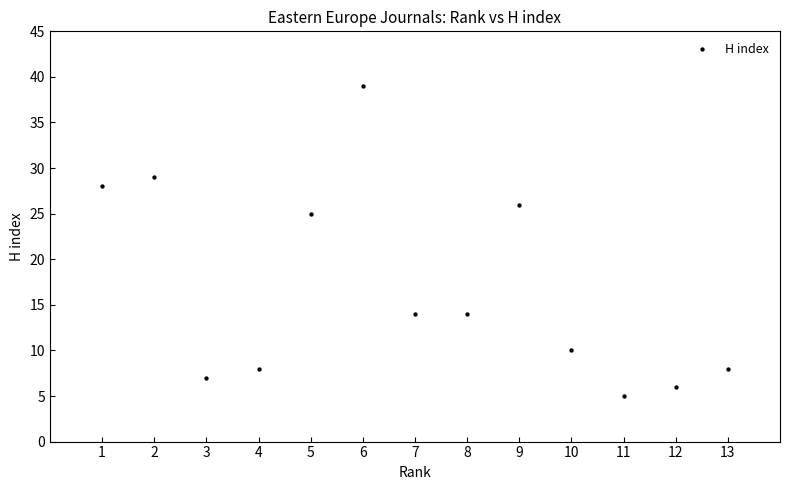

What is the range of X values (max minus min)?

12